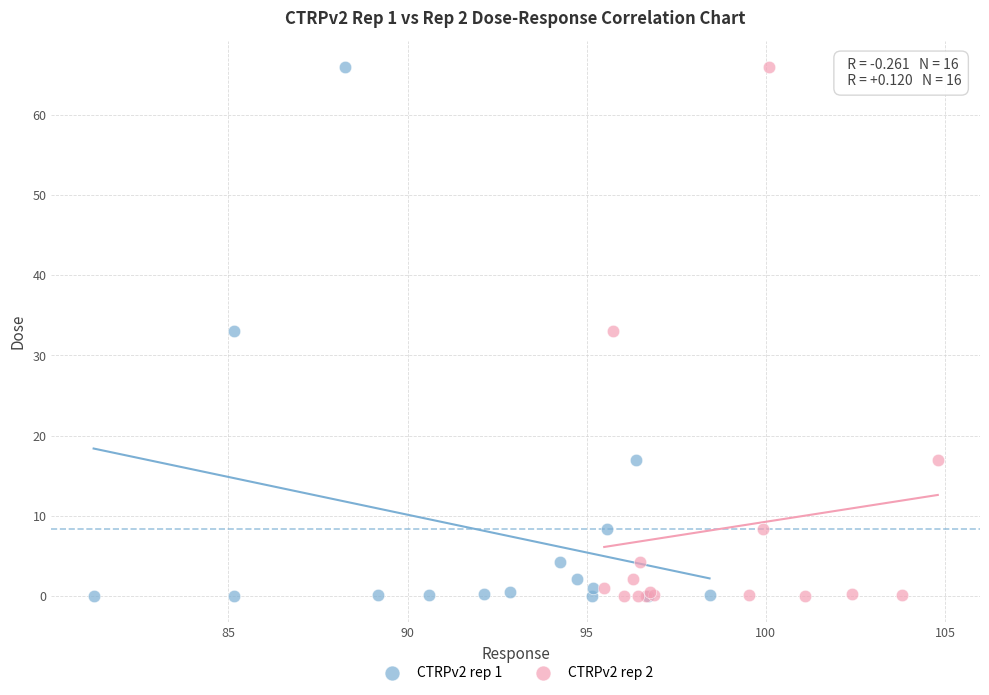

What are all the series names shown in the legend?

CTRPv2 rep 1, CTRPv2 rep 2